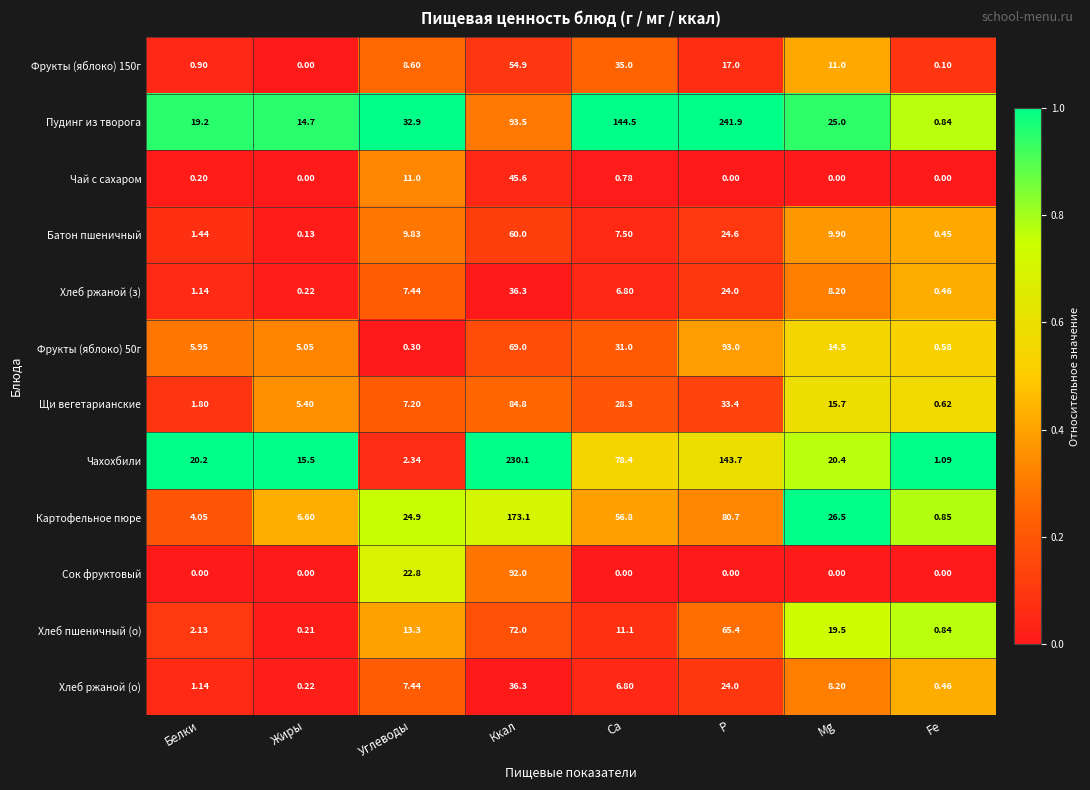

Which series has the widest spread of values?

Пудинг из творога